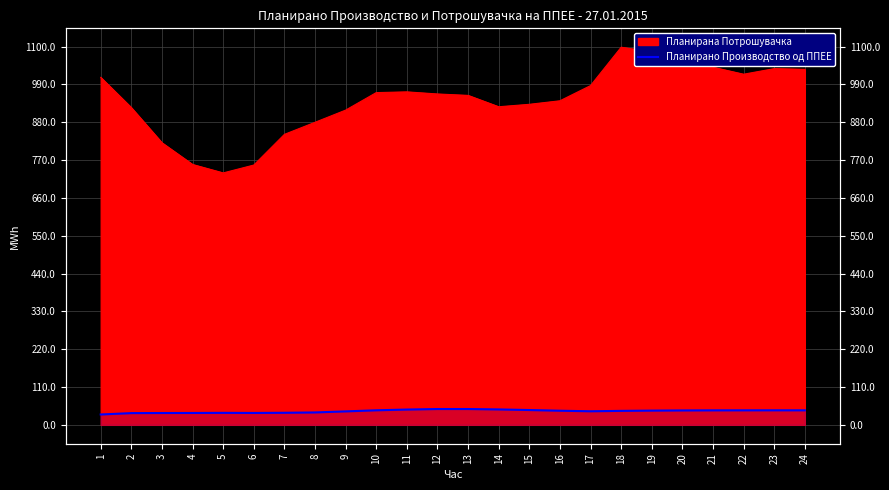

What is the smallest value displayed?

30.1